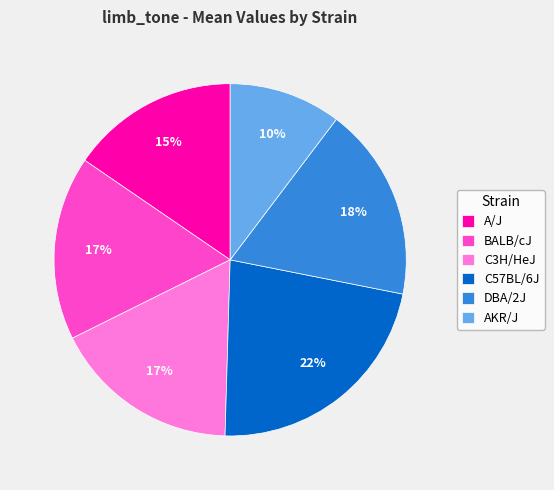

Count the number of slices in the pie.

6